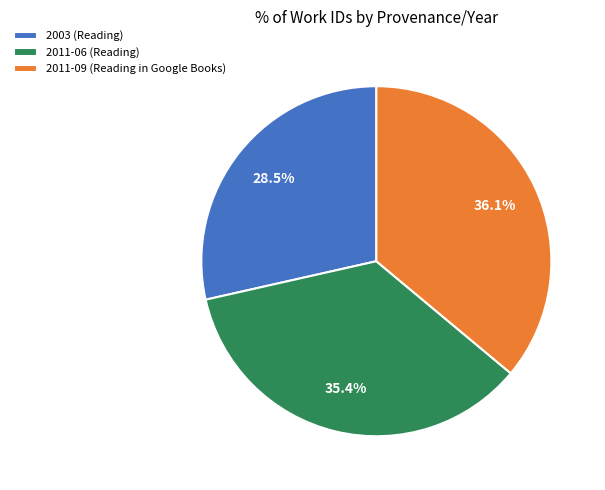

Do 2003 (Reading) and 2011-06 (Reading) together represent more than half of the pie?

Yes